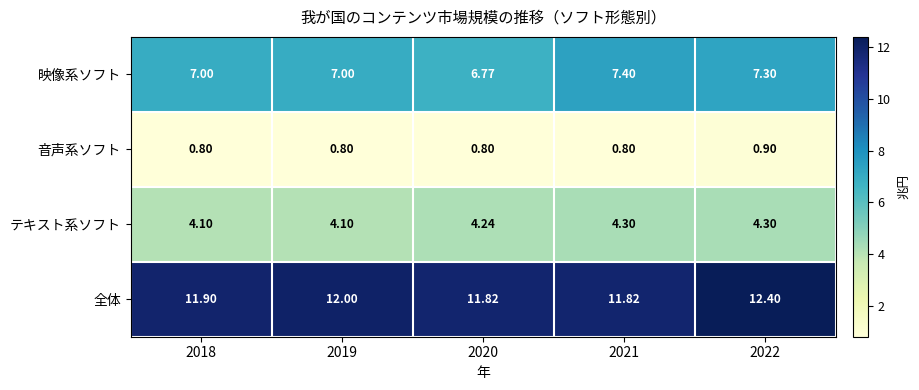

Between 2020 and 2022, which series saw the biggest shift?

全体